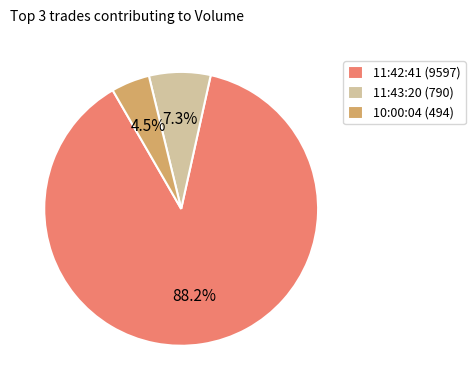

To the nearest percent, what is the difference between the largest and smallest slice percentages?

84%